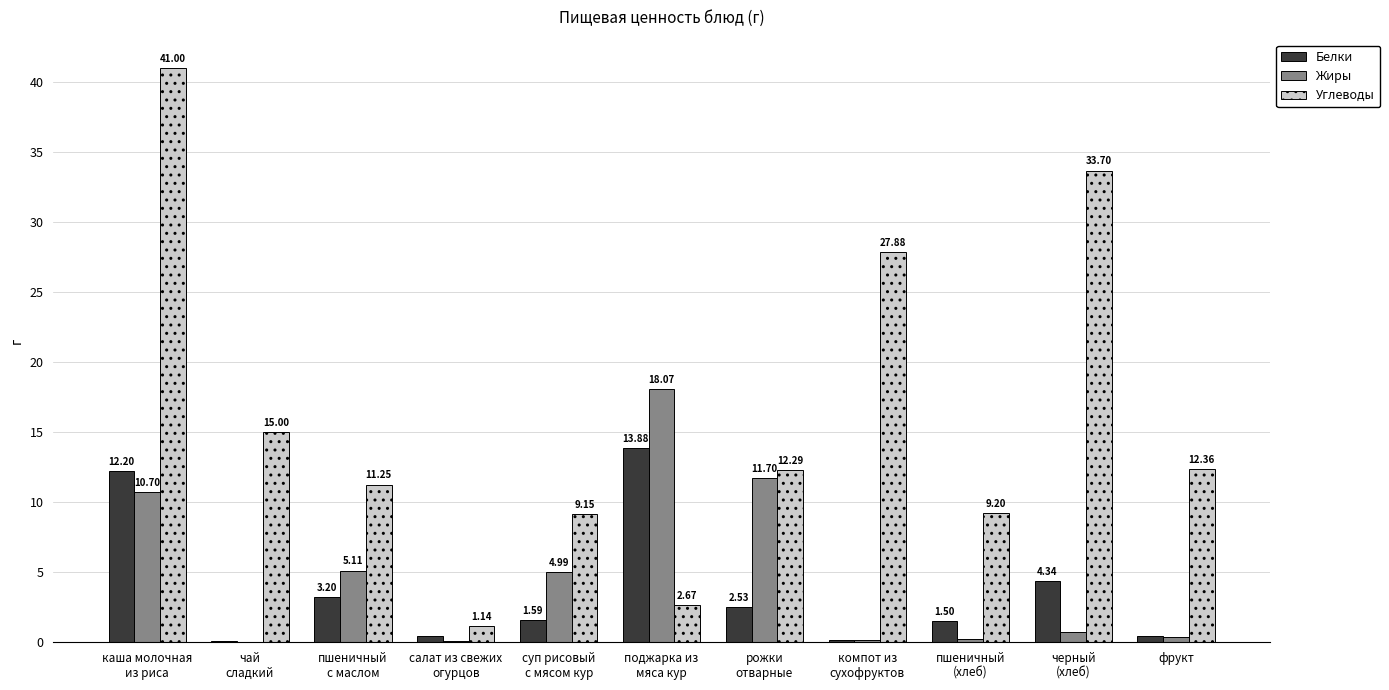

True or false: Углеводы has a value of 27.8 at каша молочная
из риса.

False